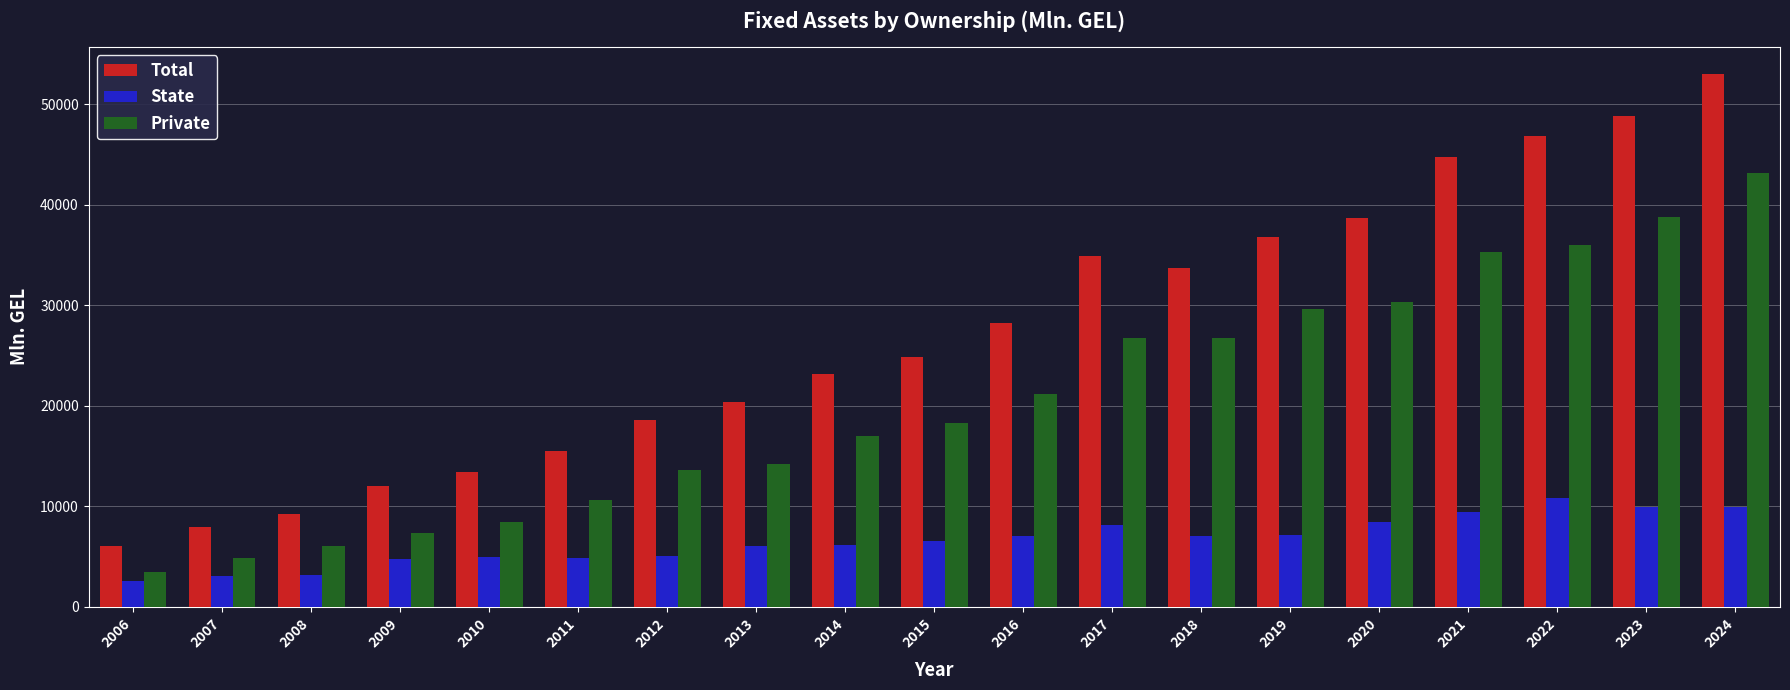

Which series has the largest range (max minus min)?

Total